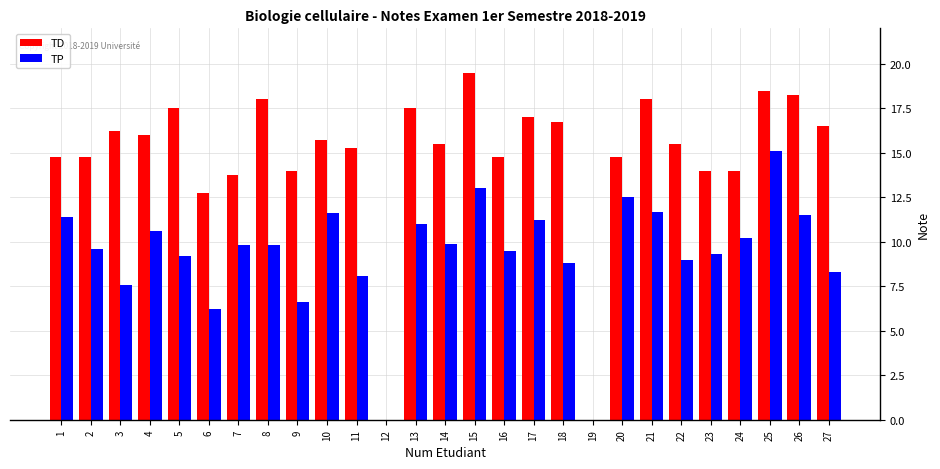

At which category is the sum across all series the highest?

25